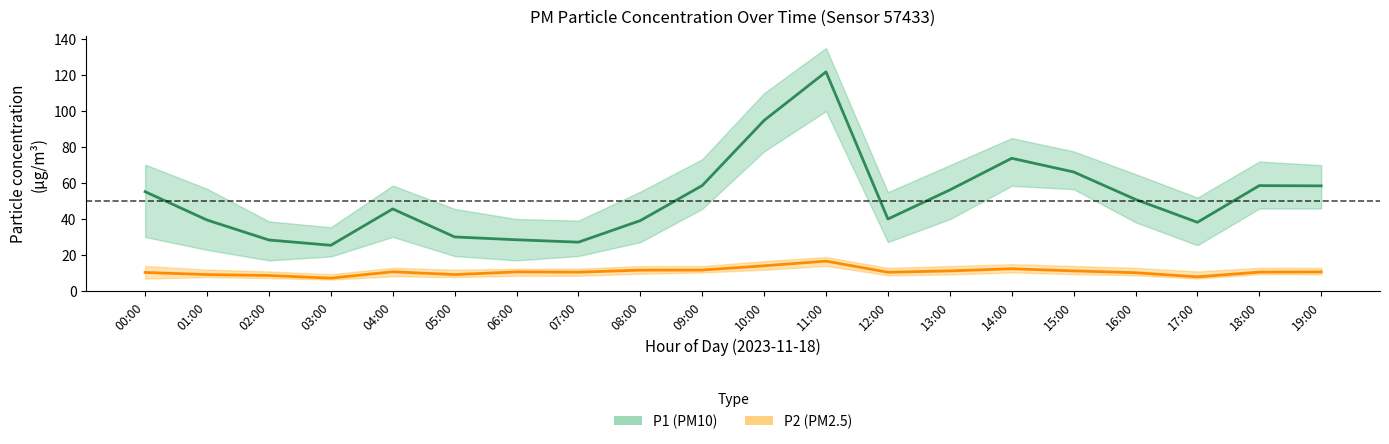

How many data points in P1_lower are less than 30?

9